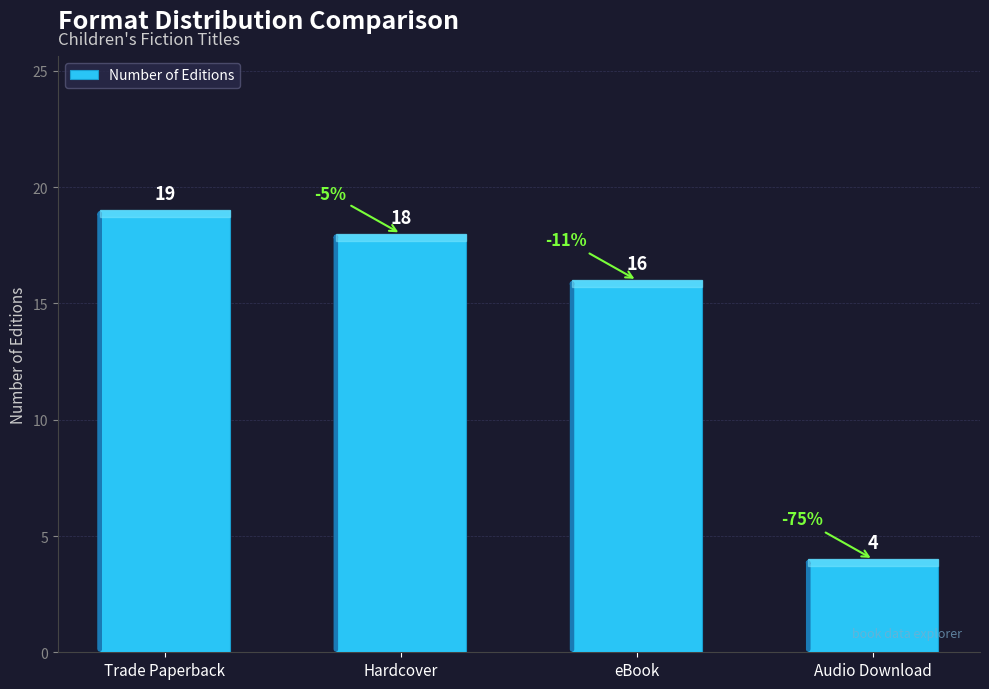

Reading left to right, list all the values displayed in this chart.

19	18	16	4